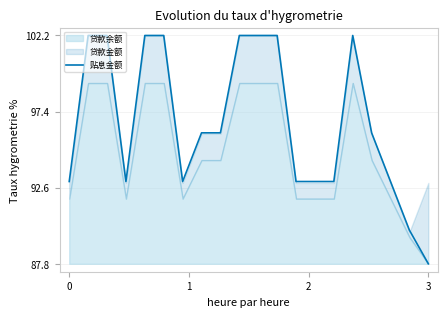

What is the highest value of the 贴息金额 series?

102.2